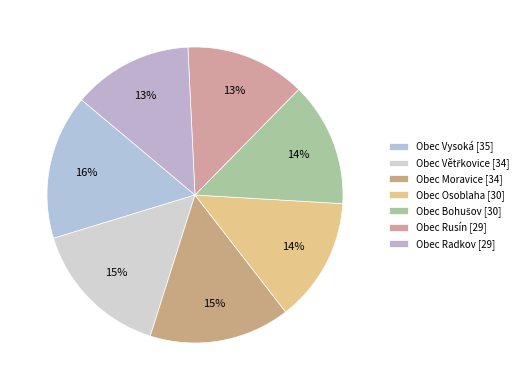

Does any single category account for the majority?

No